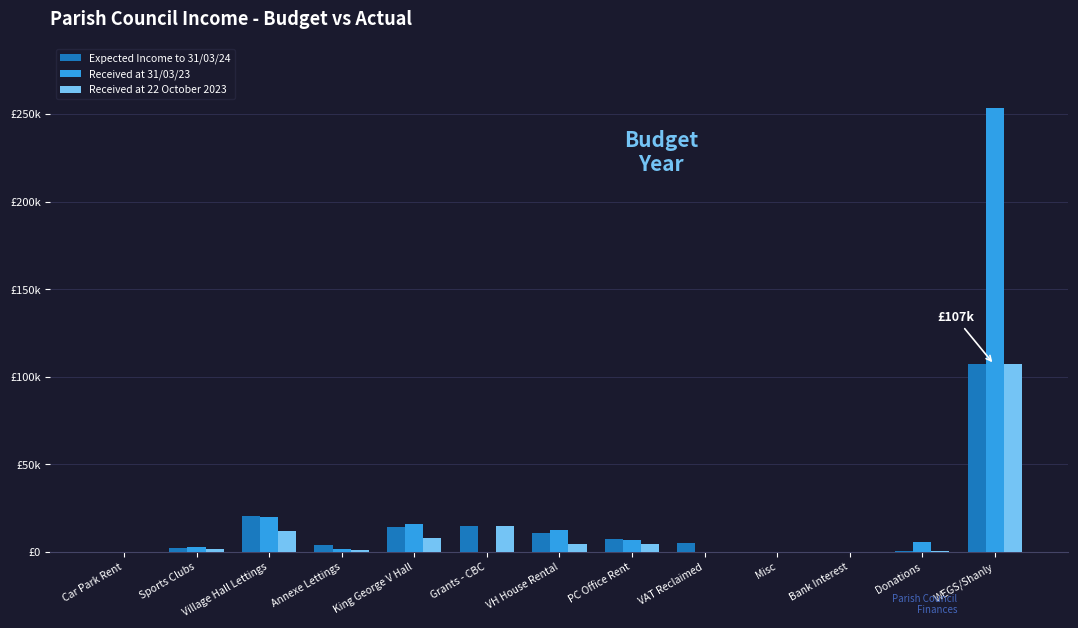

List the series in order of their peak value, lowest first.

Expected Income to 31/03/24, Received at 22 October 2023, Received at 31/03/23